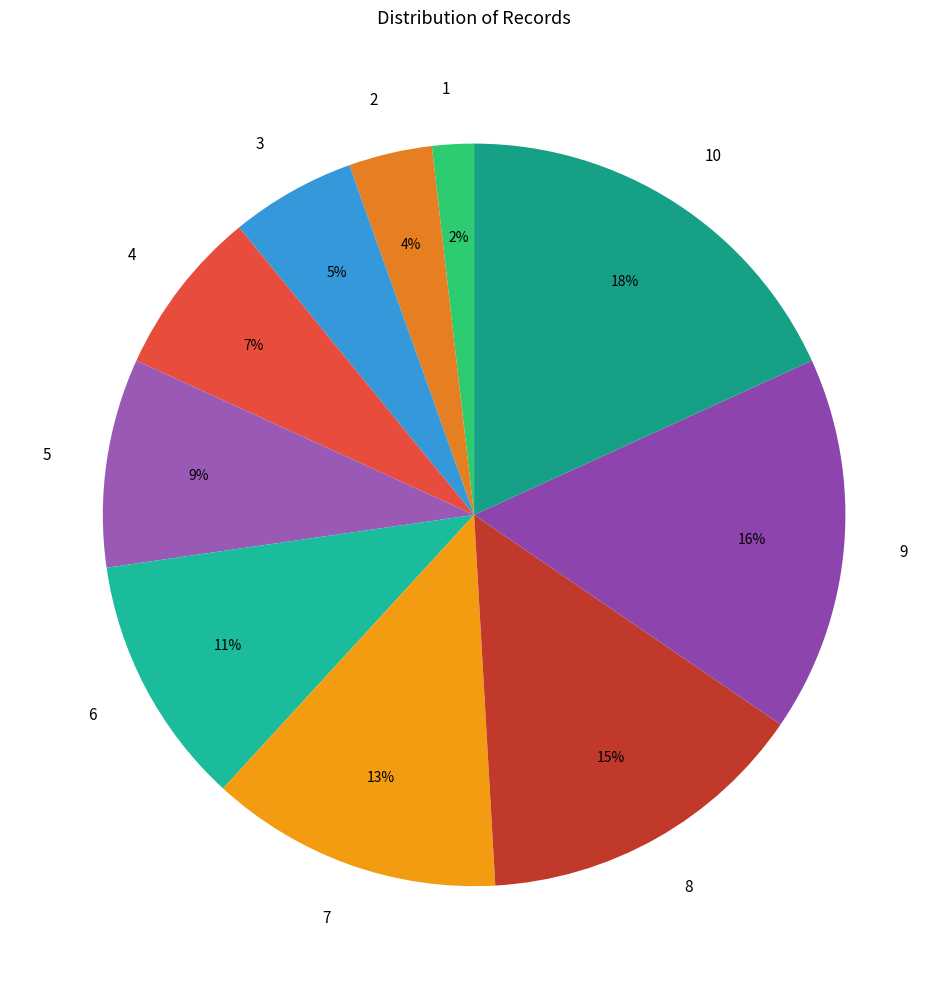

Between 4 and 10, which is larger?

10